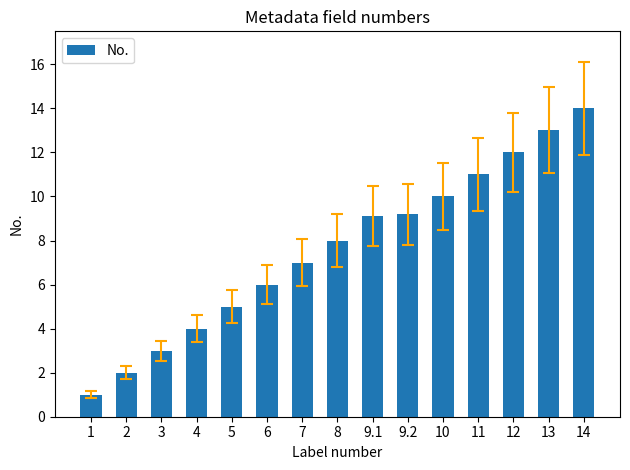

What is the ratio of the value at 9.2 to the value at 6?

1.5